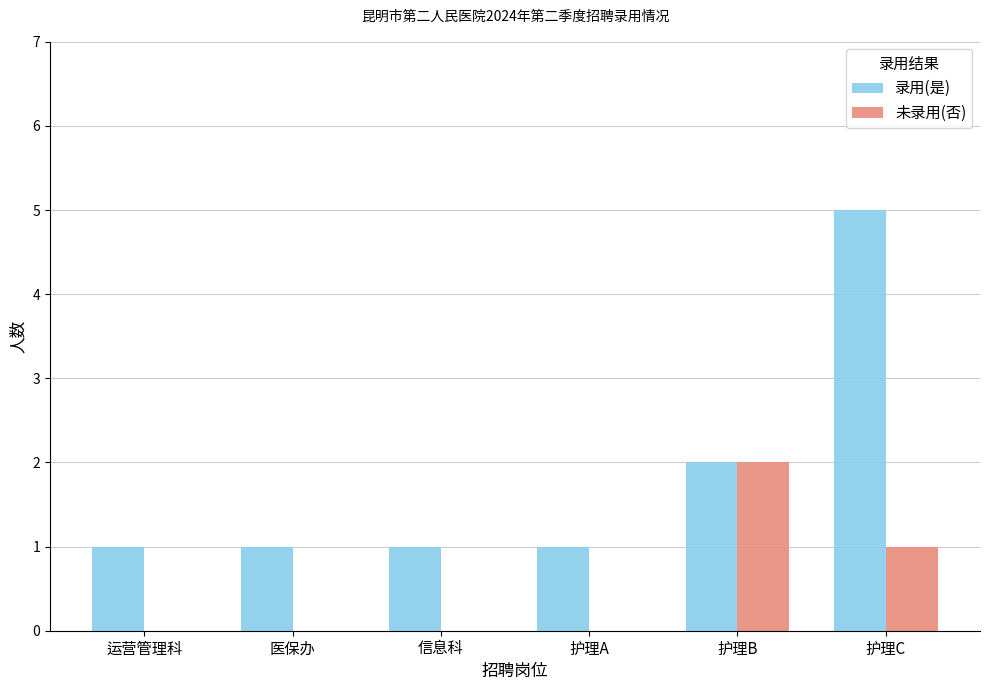

At which label is 录用(是) closest to 3?

护理B